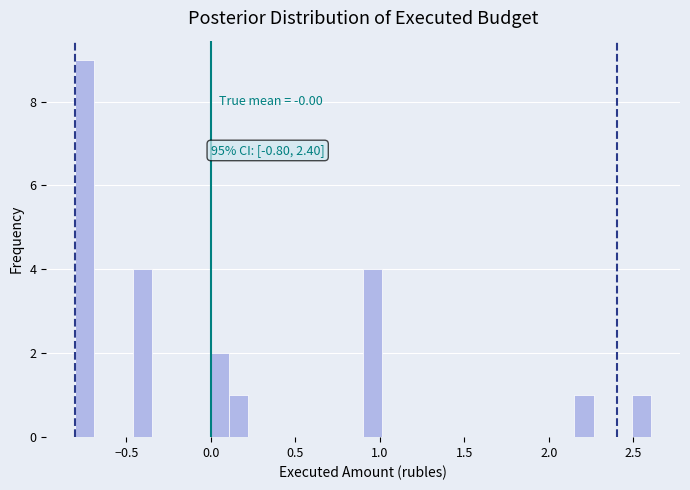

Read against the x-axis, roughly where is the centre of the tallest bar?

-0.75